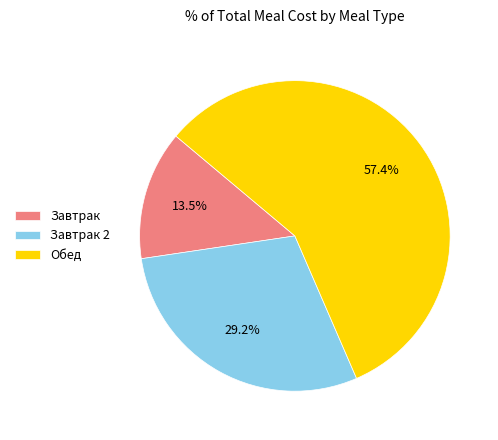

How many slices are in this pie chart?

3